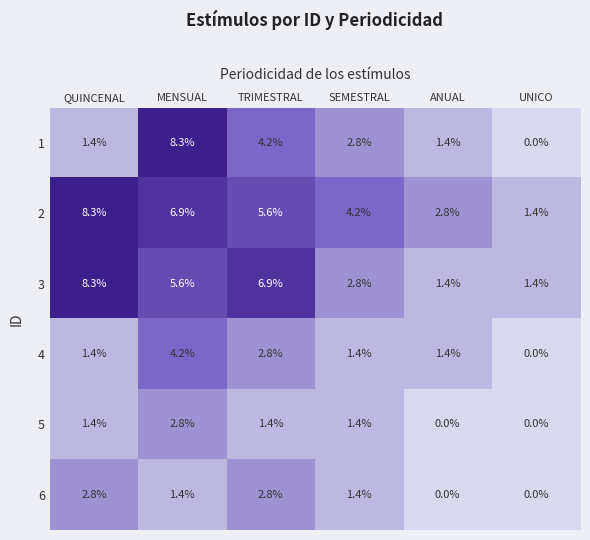

Which series has the largest range (max minus min)?

1